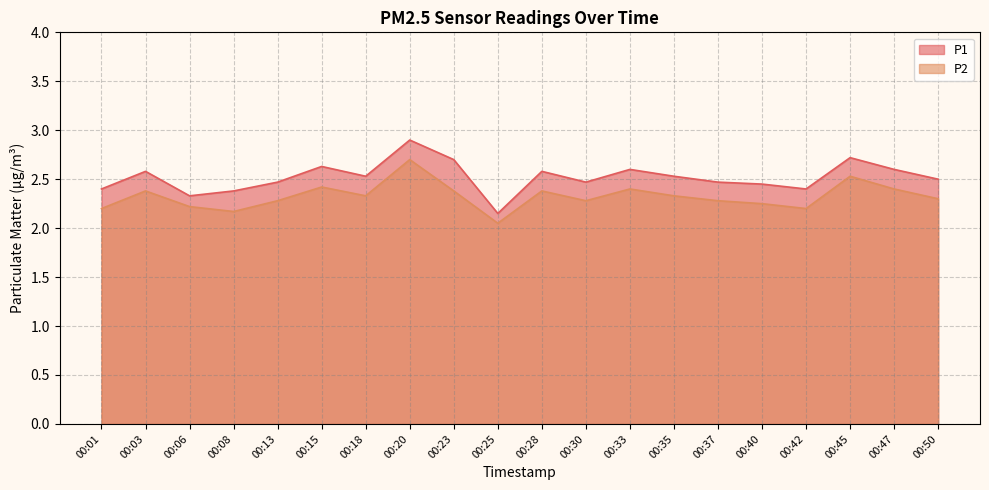

How many interior local peaks does the P1 series have?

6